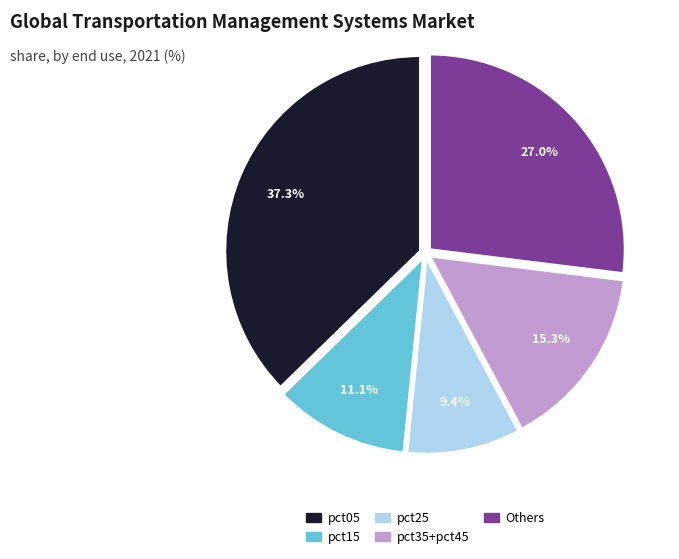

Approximately how many times larger is the value at pct35+pct45 compared to pct05?

0.4